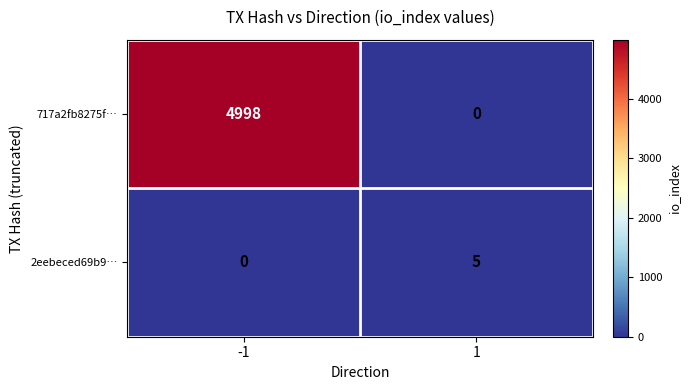

Reading right to left, what are all the values shown in this chart?

717a2fb8275f…: 0	4998
2eebeced69b9…: 5	0